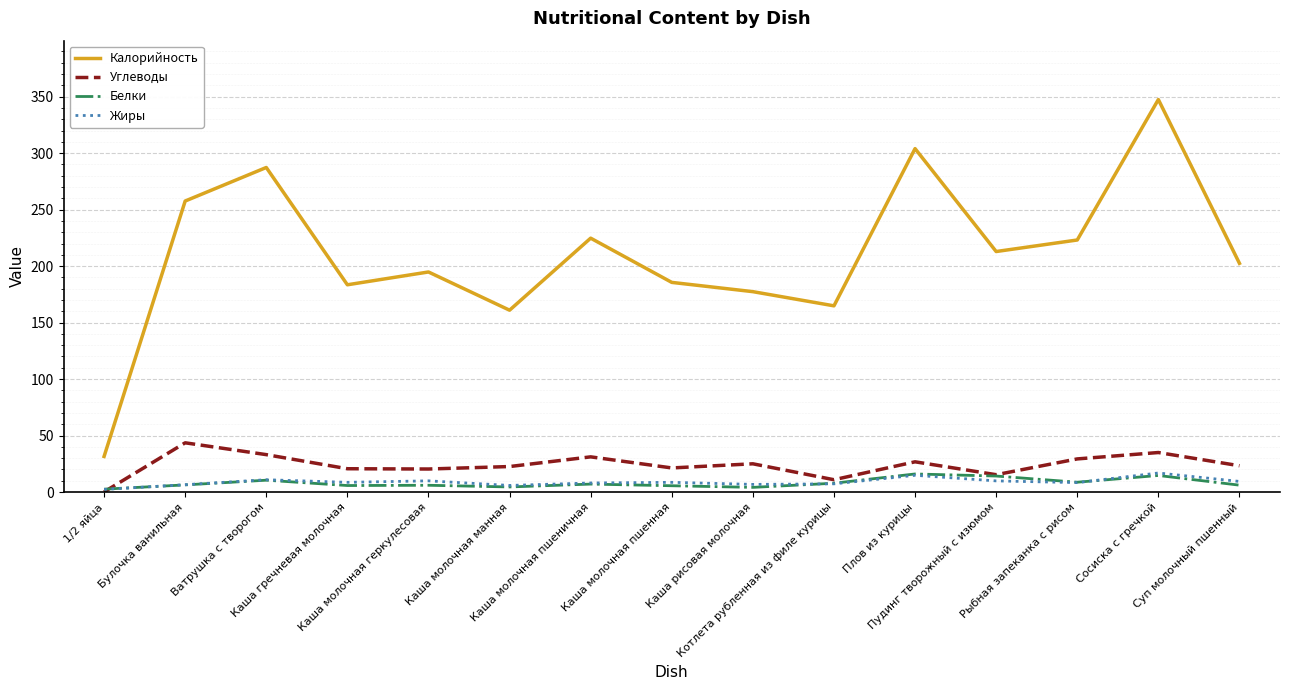

True or false: Жиры and Белки intersect in this chart.

True